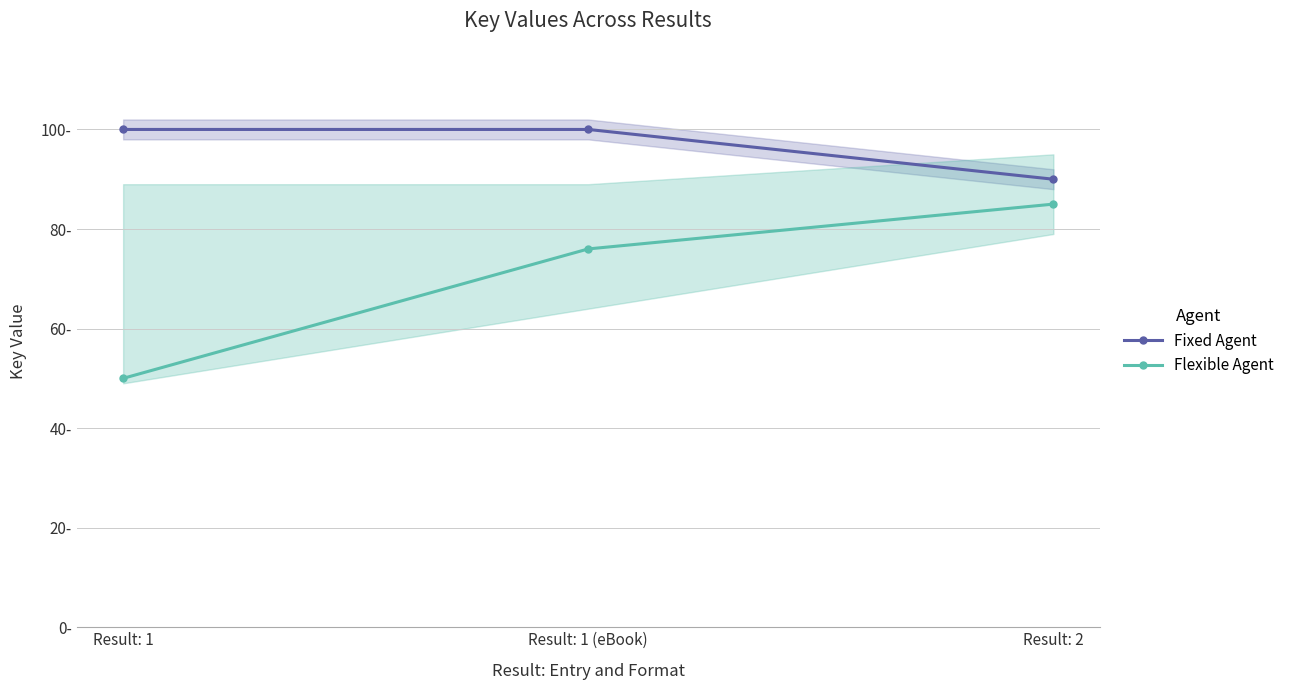

How many lines are shown in the chart?

2